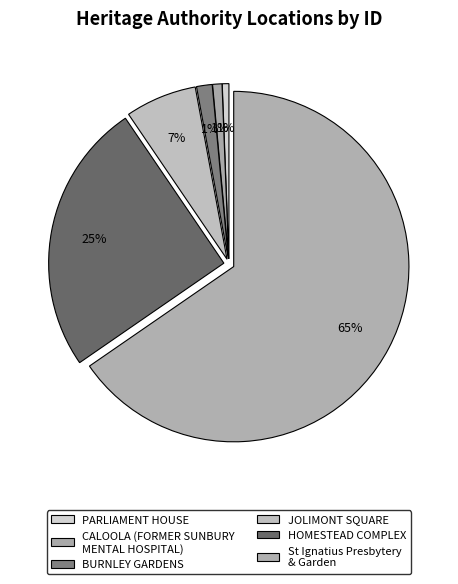

How many segments does this pie chart have?

6